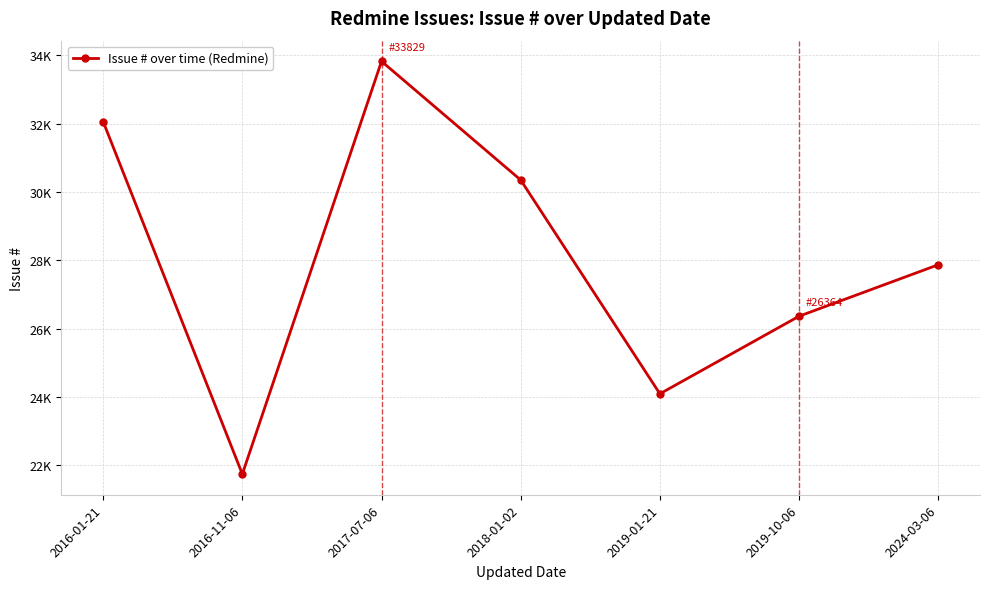

Does the chart have visible grid lines?

Yes